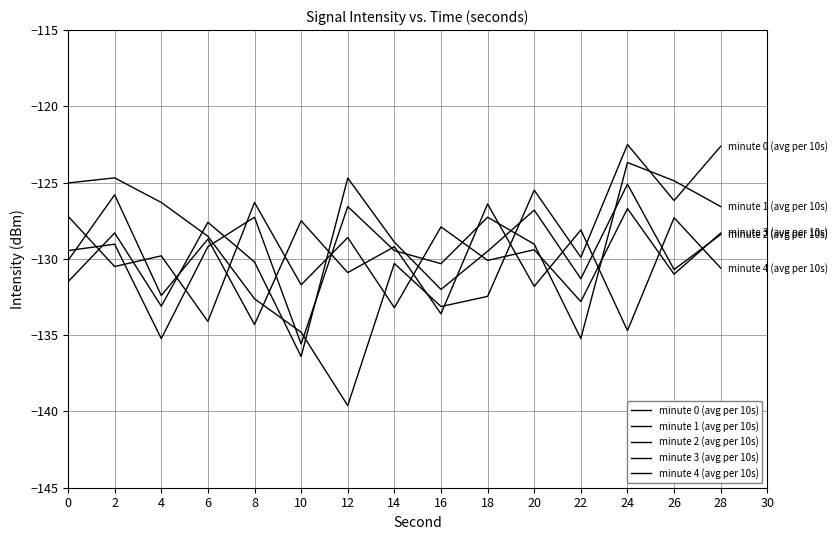

At which category is the sum across all series the highest?

24